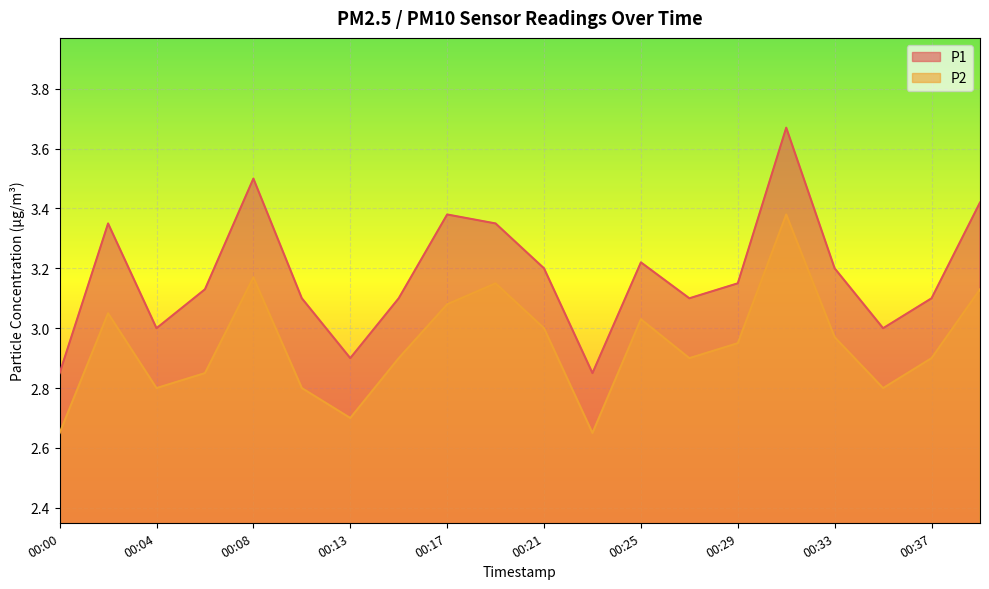

Where is the first local maximum for P2?

00:02